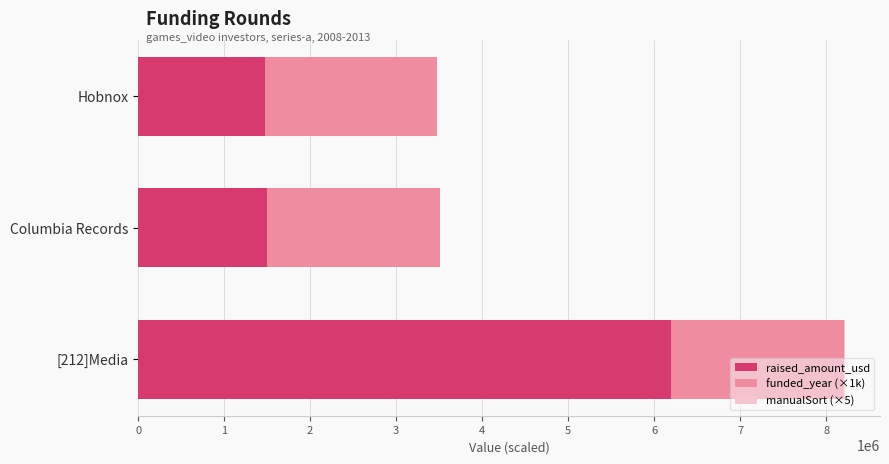

What is the sum of all raised_amount_usd values?

9172100